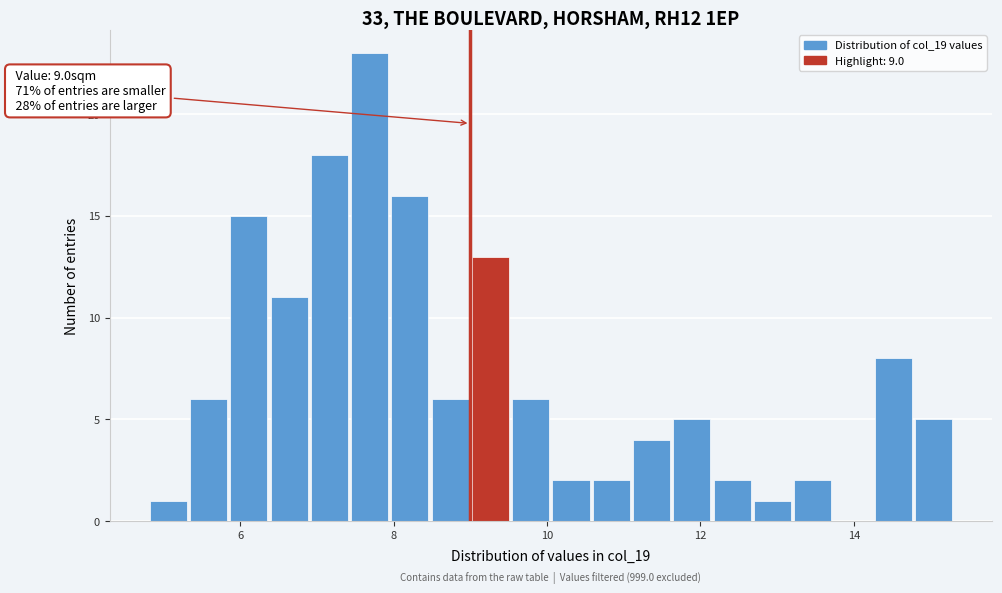

Read against the x-axis, roughly where is the centre of the tallest bar?

7.6